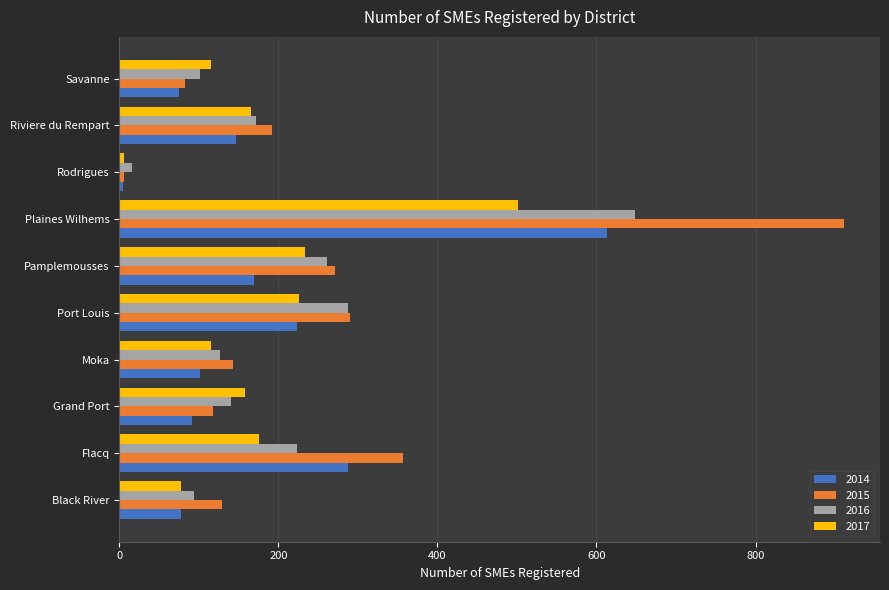

How many data points in 2015 are less than 192?

5